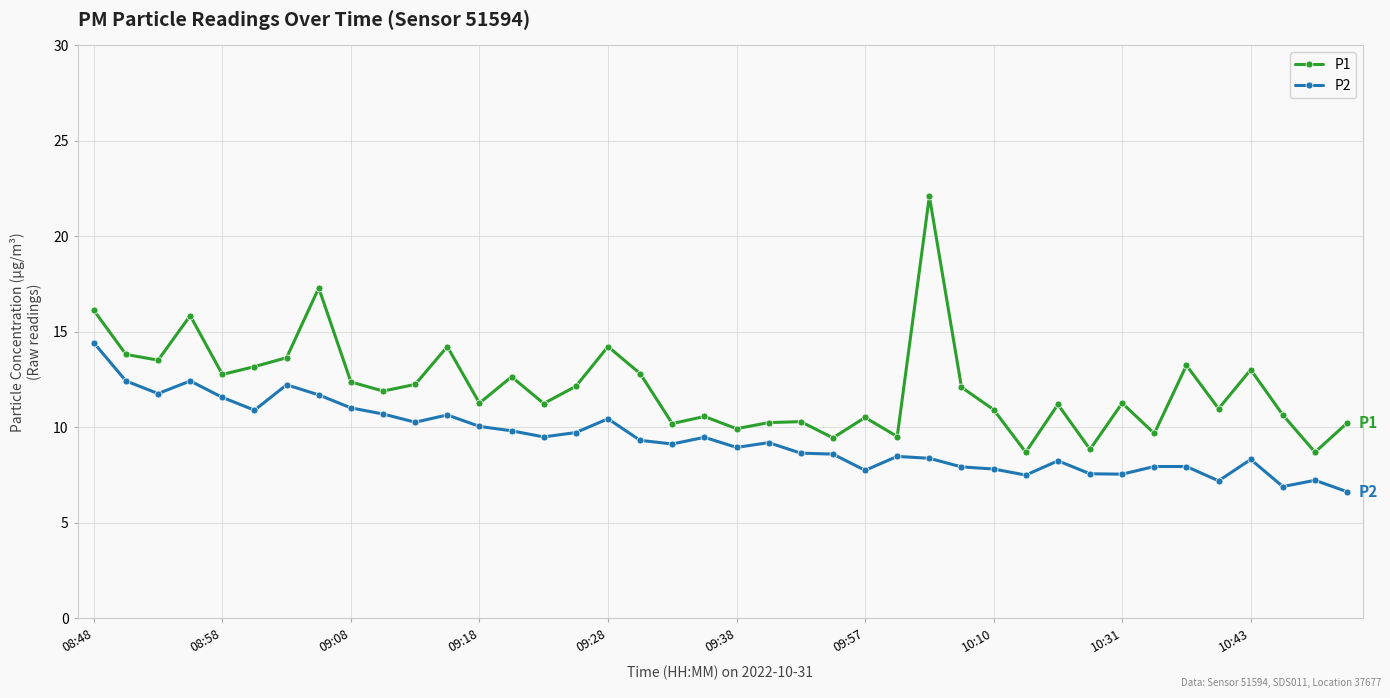

What is the lowest value of the P2 series?

6.6